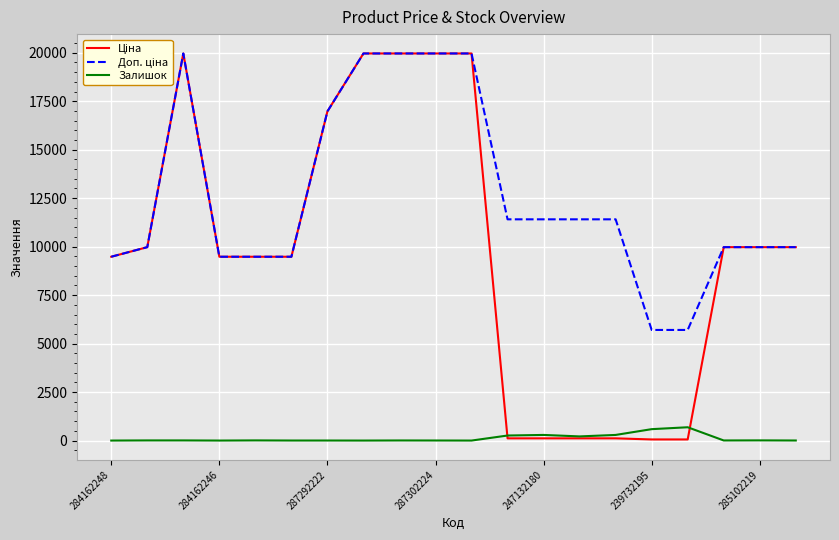

What is the greatest value displayed?

19964.2